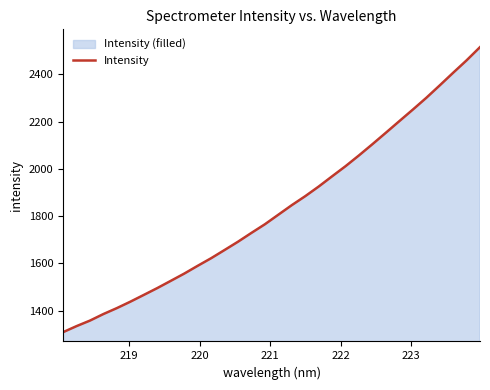

Reading left to right, list all the values displayed in this chart.

1308.3	1333.9	1357.4	1385.2	1410.3	1437.5	1466.2	1495.1	1525.7	1556.4	1589.4	1621.6	1656.4	1691.6	1729.1	1765.6	1806.1	1846.5	1884.6	1925.4	1968.8	2011.7	2057.5	2105.0	2153.5	2202.5	2251.2	2301.0	2353.7	2407.2	2459.8	2515.8